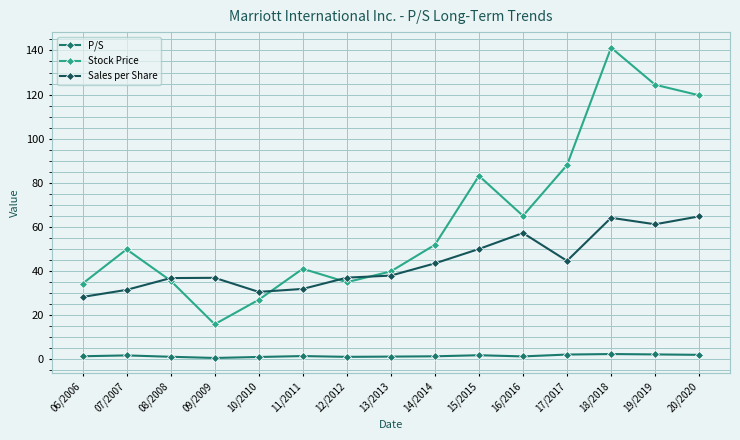

List the series in order of their peak value, lowest first.

P/S, Sales per Share, Stock Price